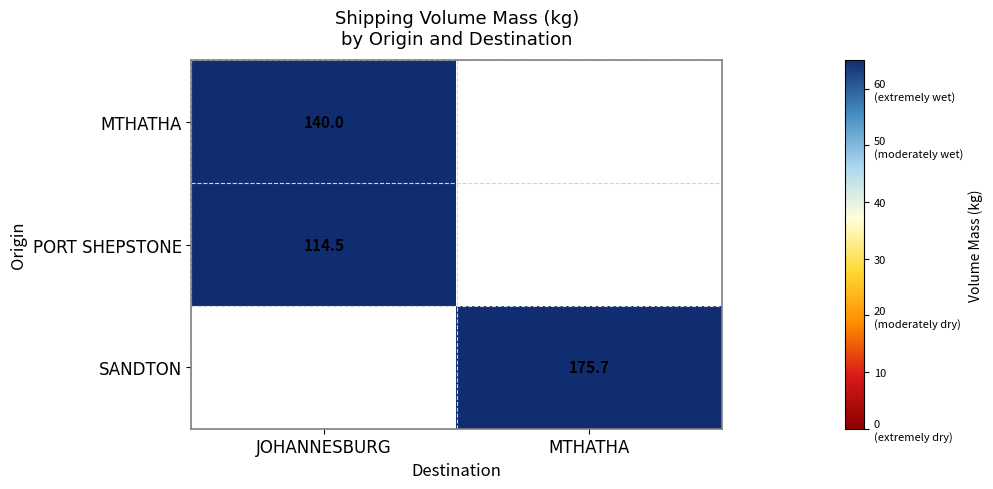

The value of MTHATHA at JOHANNESBURG is 91.0. True or false?

False